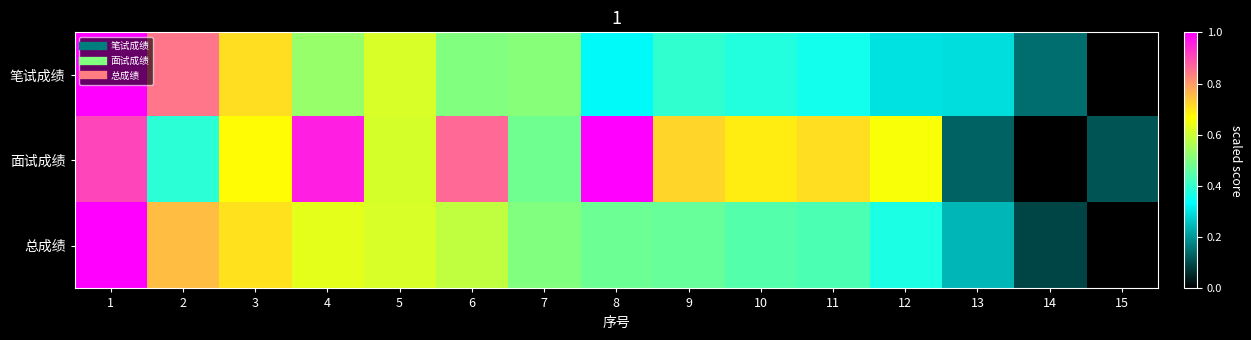

Reading left to right, transcribe all the data shown in this chart.

笔试成绩: 1=1.0	2=0.8	3=0.7	4=0.5	5=0.6	6=0.5	7=0.5	8=0.3	9=0.4	10=0.4	11=0.4	12=0.3	13=0.3	14=0.1	15=0.0
面试成绩: 1=0.9	2=0.4	3=0.7	4=1.0	5=0.6	6=0.9	7=0.5	8=1.0	9=0.7	10=0.7	11=0.7	12=0.7	13=0.1	14=0.0	15=0.1
总成绩: 1=1.0	2=0.8	3=0.7	4=0.6	5=0.6	6=0.6	7=0.5	8=0.5	9=0.5	10=0.4	11=0.4	12=0.4	13=0.2	14=0.1	15=0.0